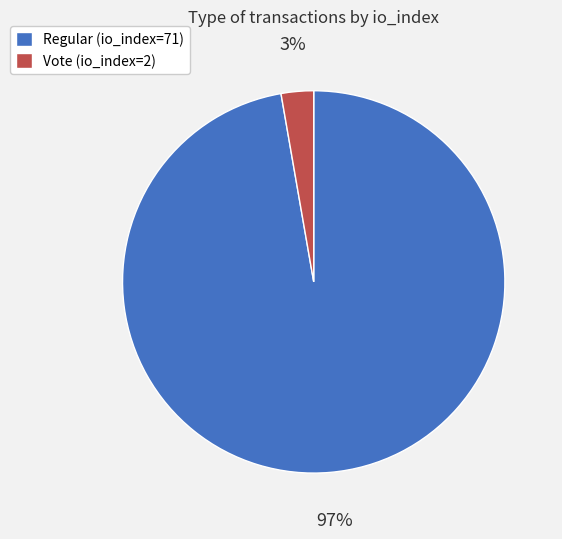

How many segments does this pie chart have?

2